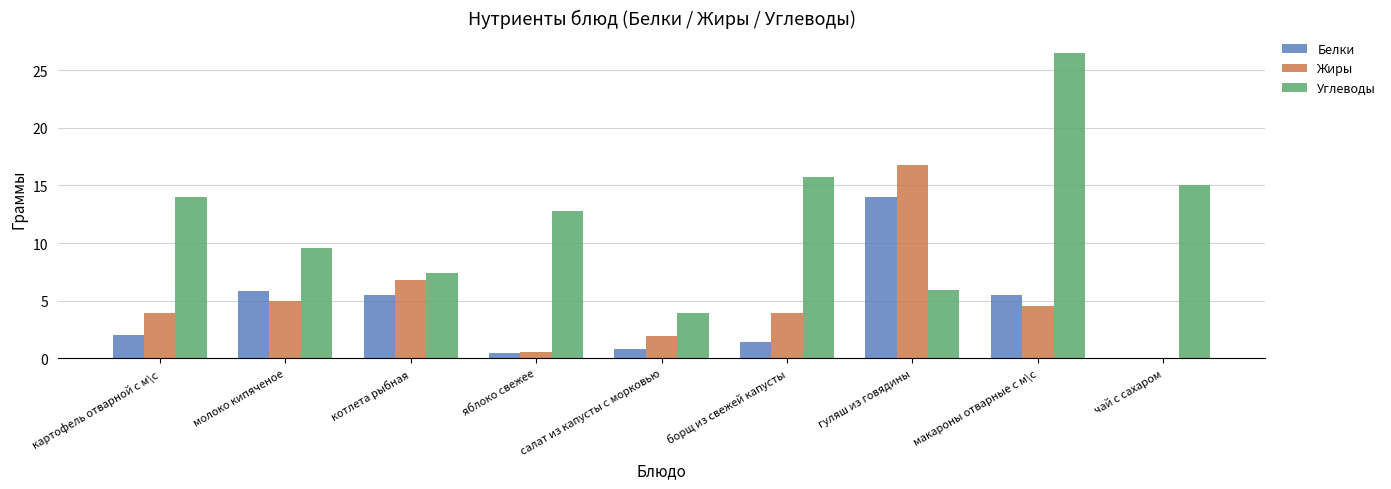

Which series has the largest total across all categories?

Углеводы